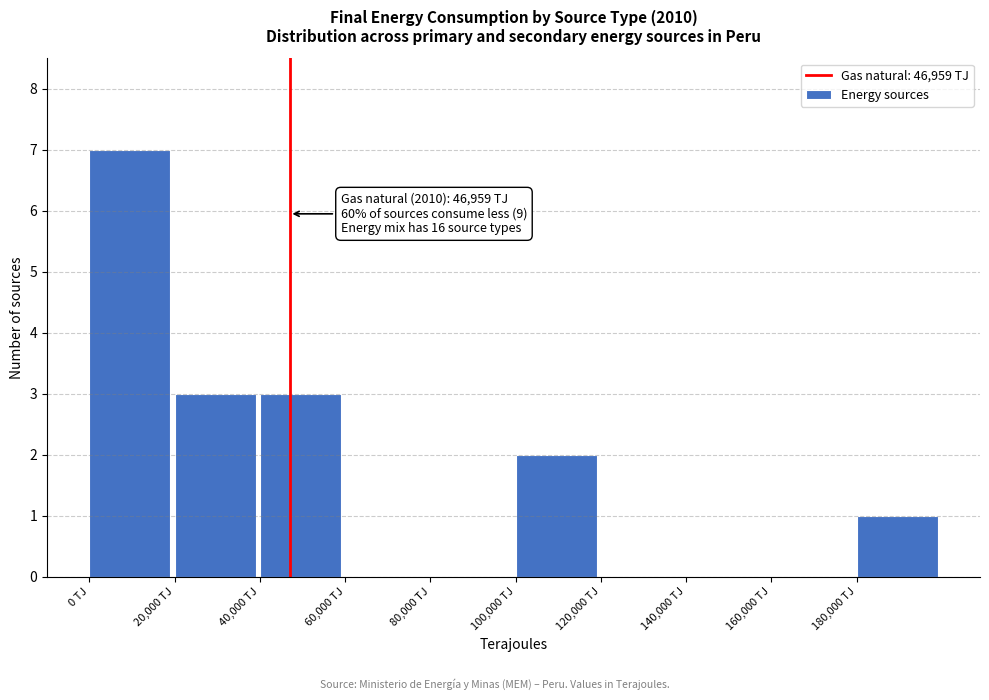

Over which range of the x-axis is the bar tallest?

0 to 20000